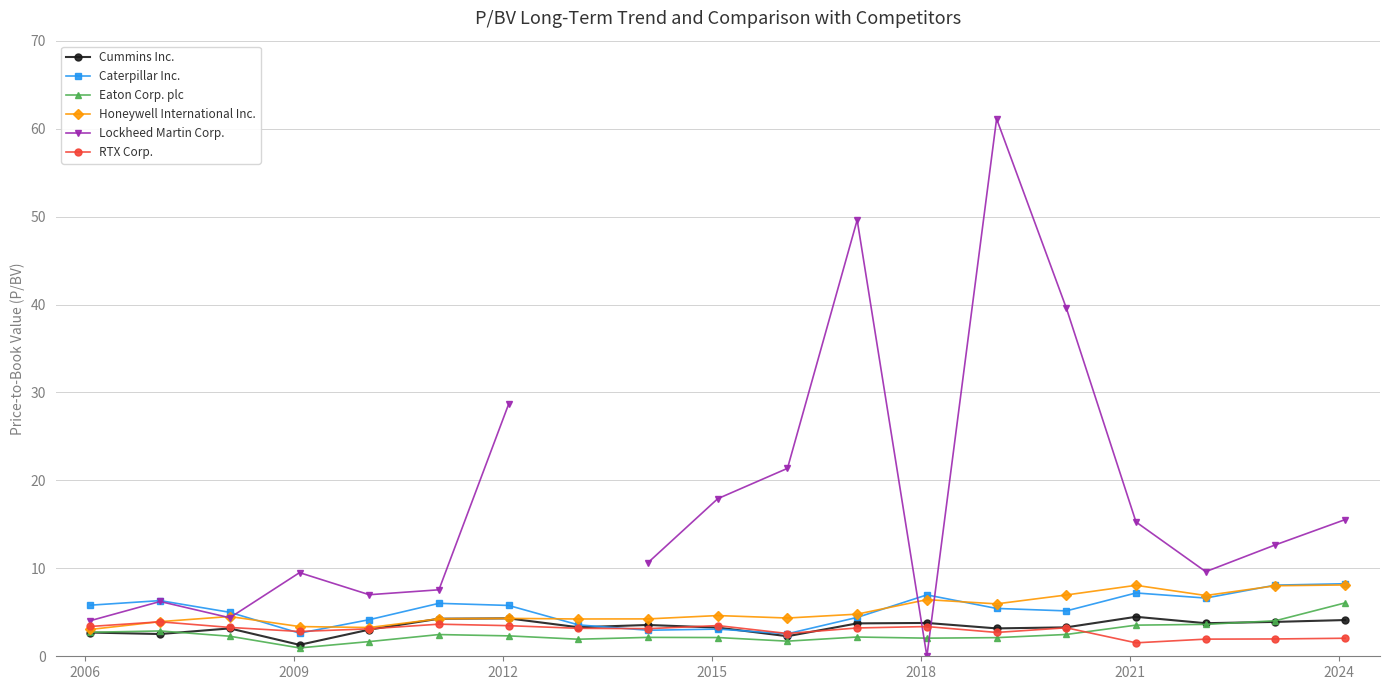

What is the value of the Caterpillar Inc. point at the 12th from the left?

4.4